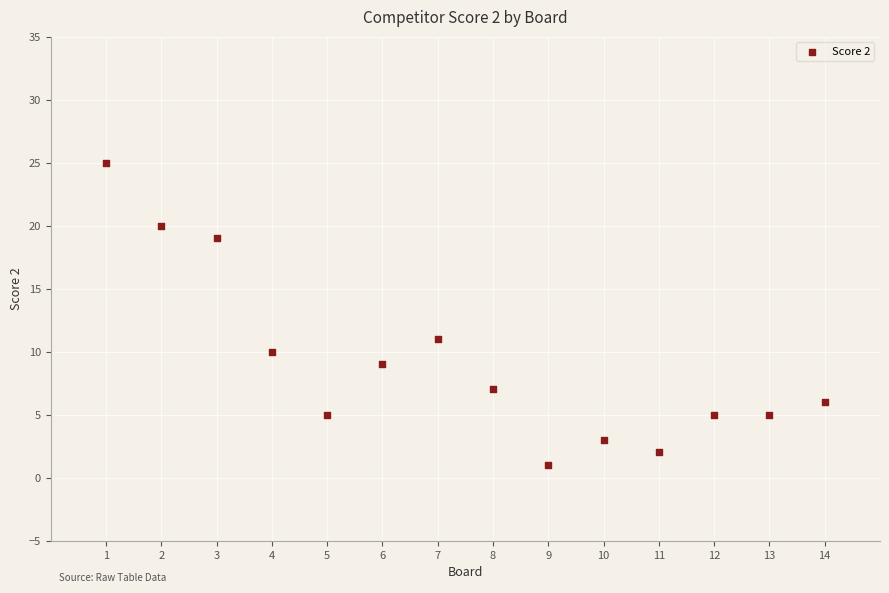

What is the range of Y values (max minus min)?

24